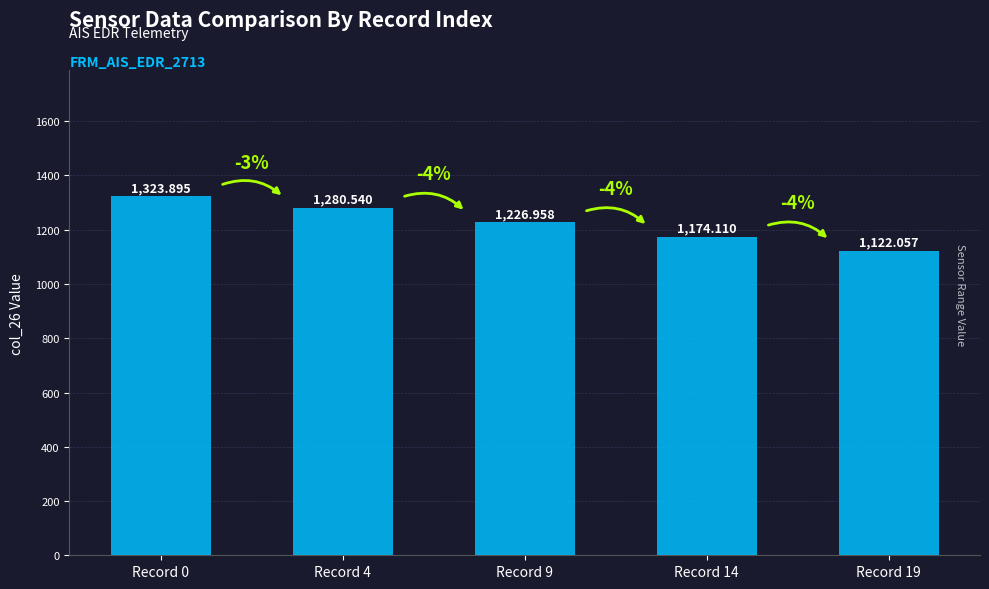

What is the value of the 2nd bar from the left?

1280.5